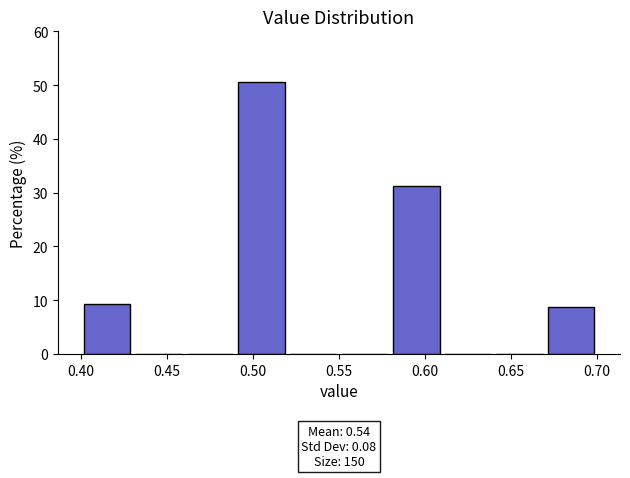

Which range on the x-axis has the tallest bar?

0.49 to 0.52